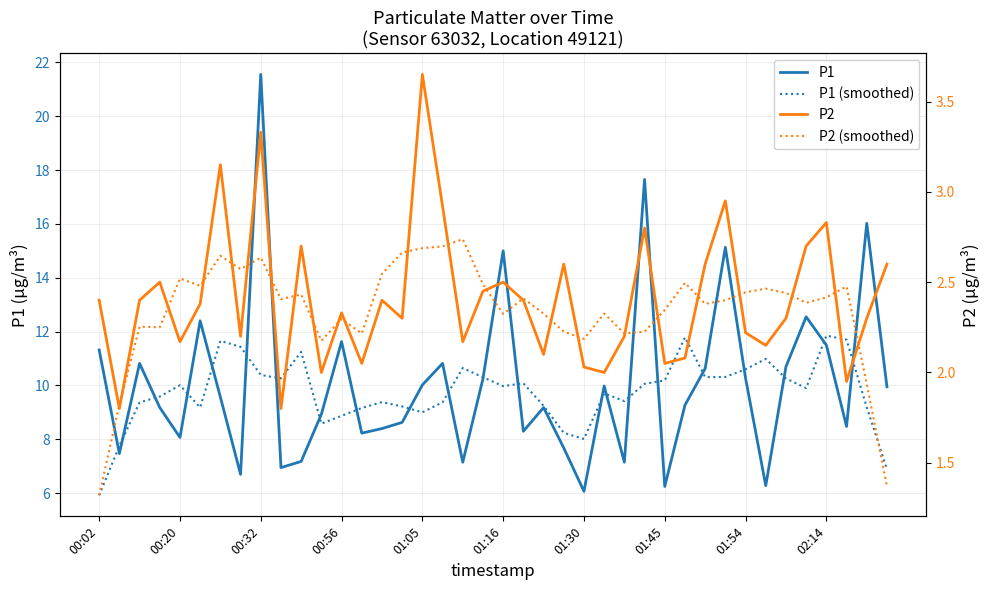

At which label does P1 (smoothed) reach its minimum?

00:02